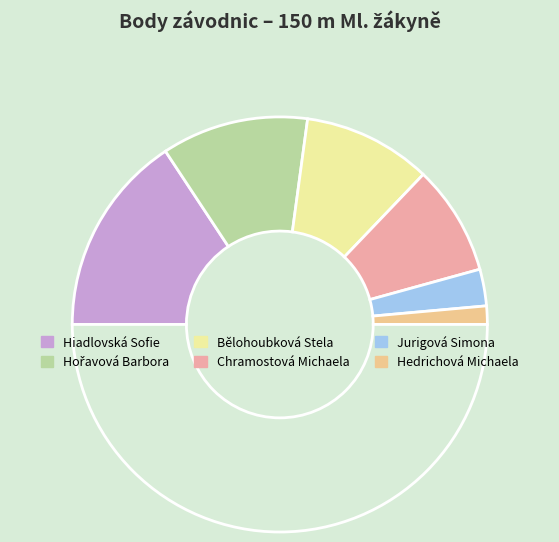

Is there a majority slice in this chart?

No